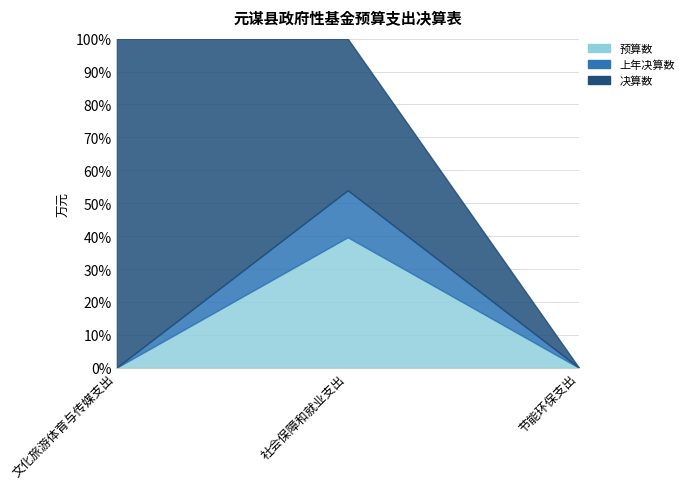

How many 预算数 values are between 0 and 700?

3